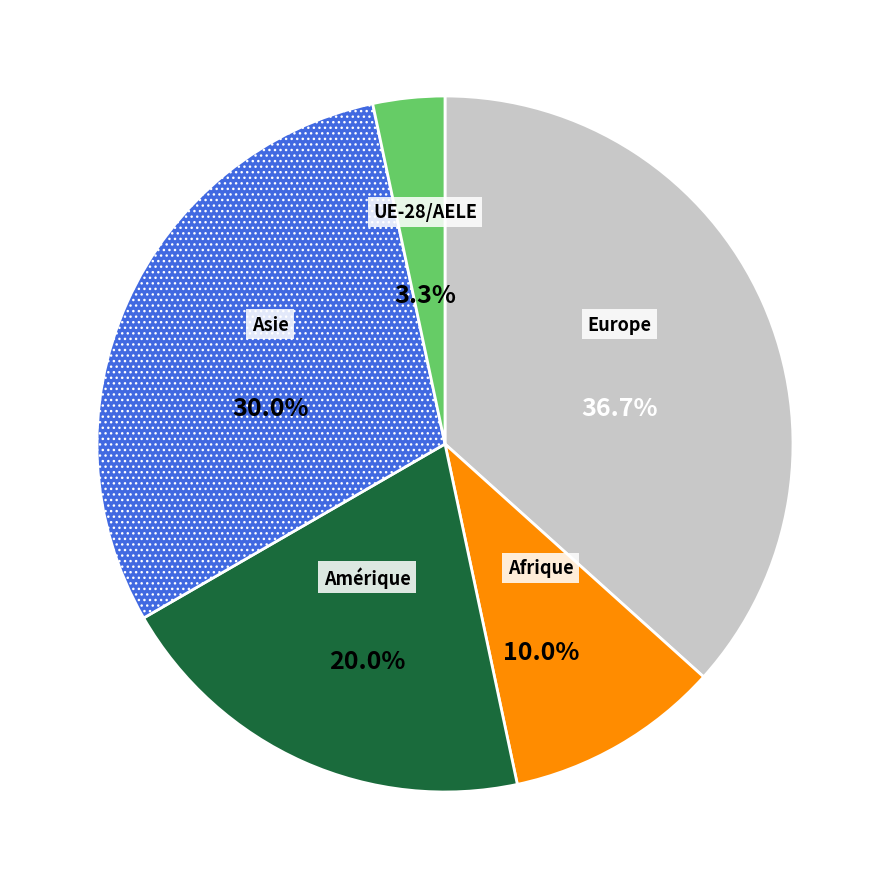

Is there any slice that represents more than half of the pie?

No